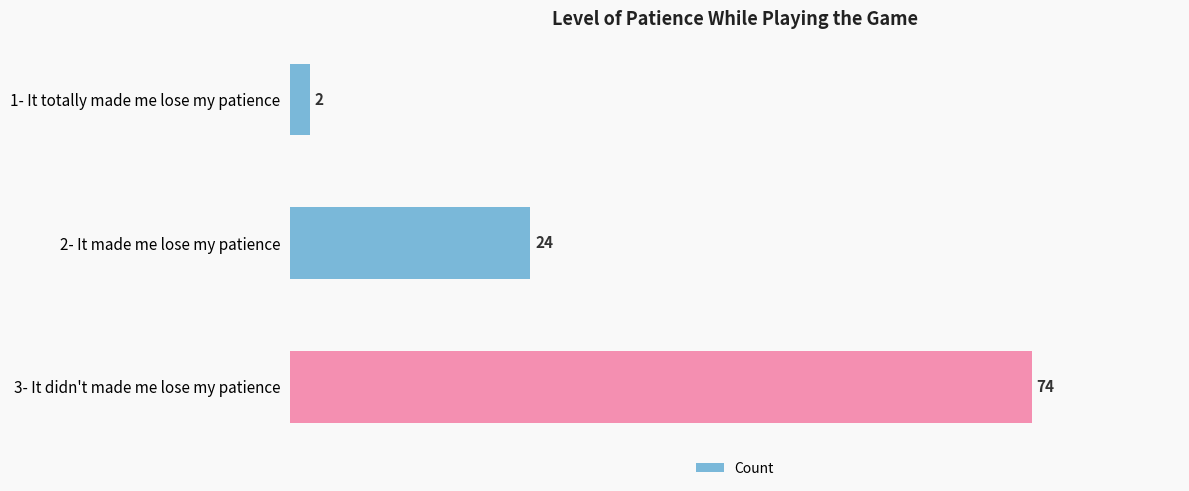

What is the minimum value shown in the chart?

2